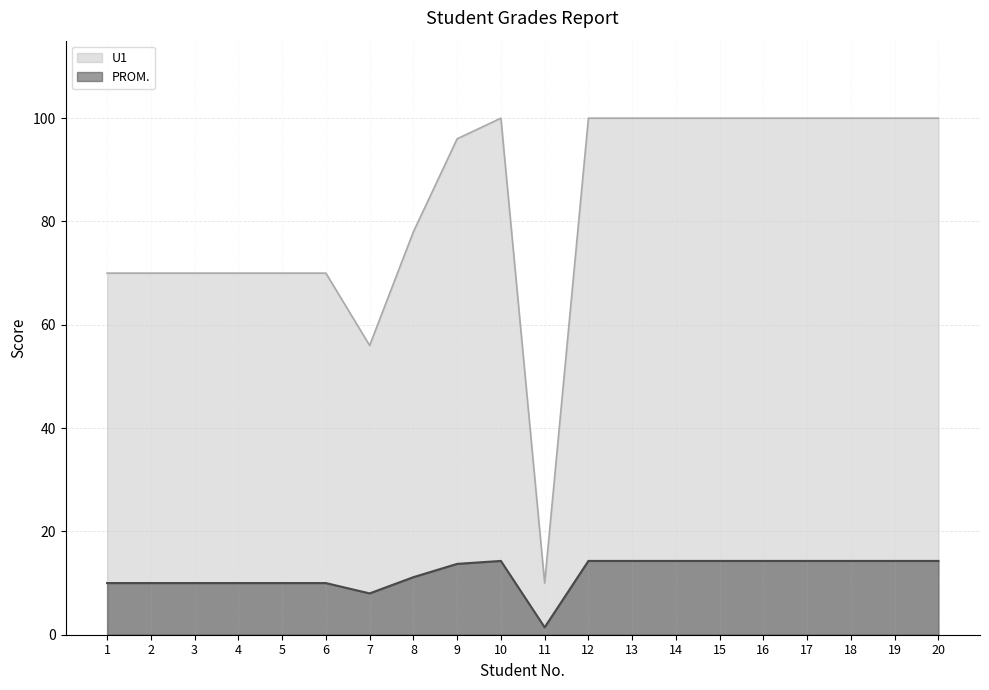

What is the approximate value of U1 line at 6?

70.0